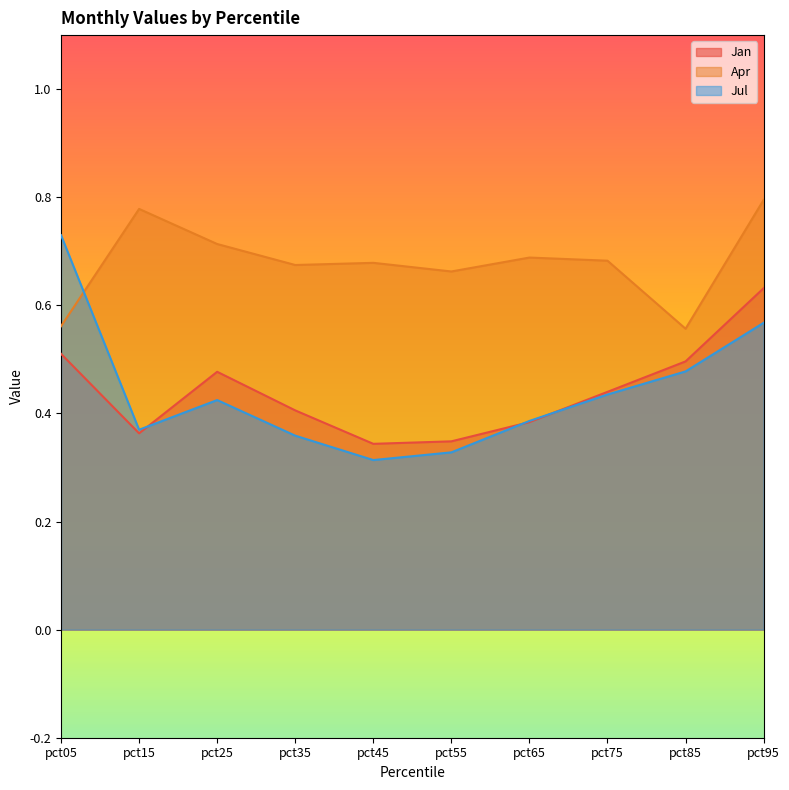

How many lines are shown in the chart?

3